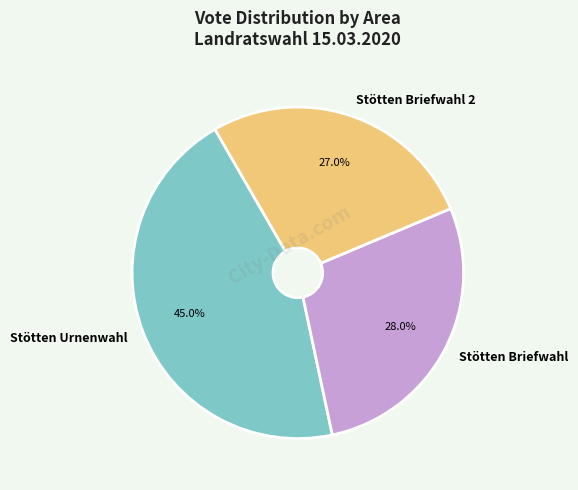

To the nearest percent, what is the combined percentage of Stötten Briefwahl and Stötten Briefwahl 2?

55%